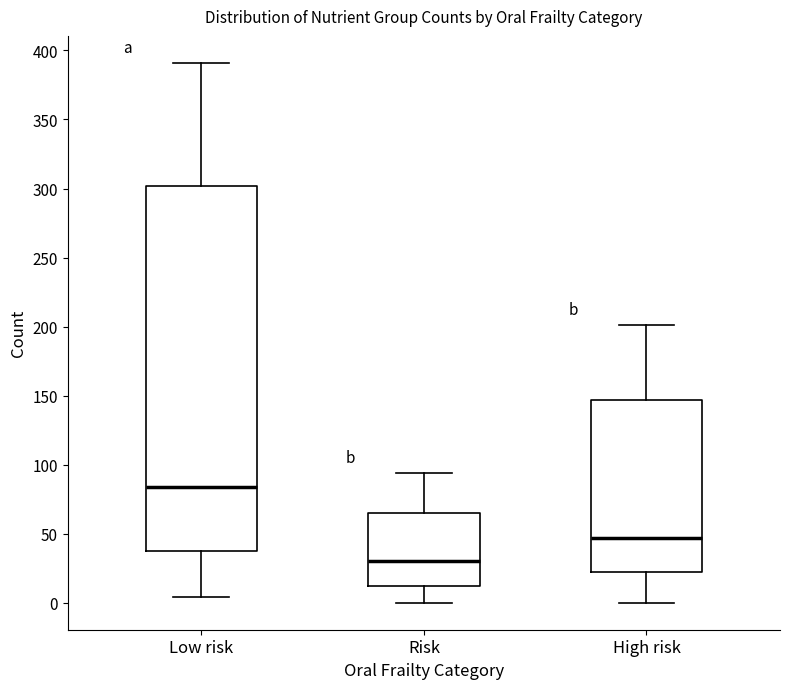

Reading left to right, read every box against the y-axis: the position of its median line, the range the box covers, and the ends of its whiskers. The values are not printed on the chart, so give them approximately, as read against the axis.

Low risk: median 85, box 40 to 300, whiskers 5 to 390
Risk: median 30, box 10 to 65, whiskers 0 to 95
High risk: median 45, box 20 to 145, whiskers 0 to 200